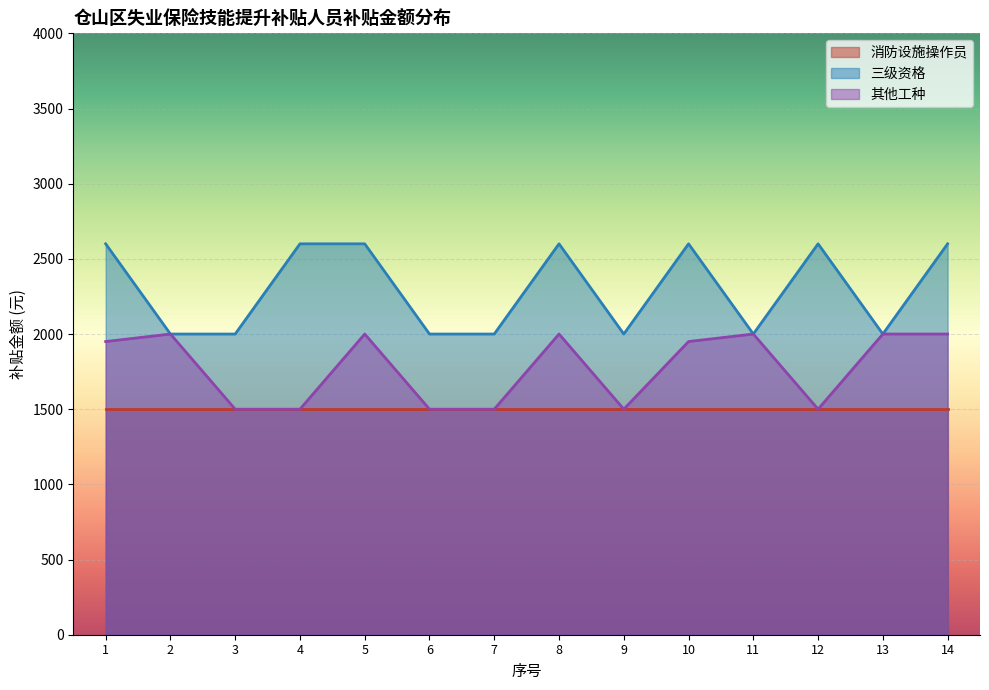

Is the value of 其他工种 at 12 greater than the value of 三级资格 at 9?

No